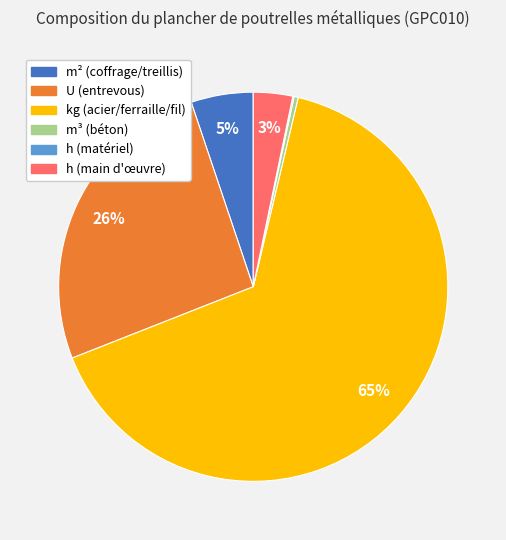

Is there a majority slice in this chart?

Yes